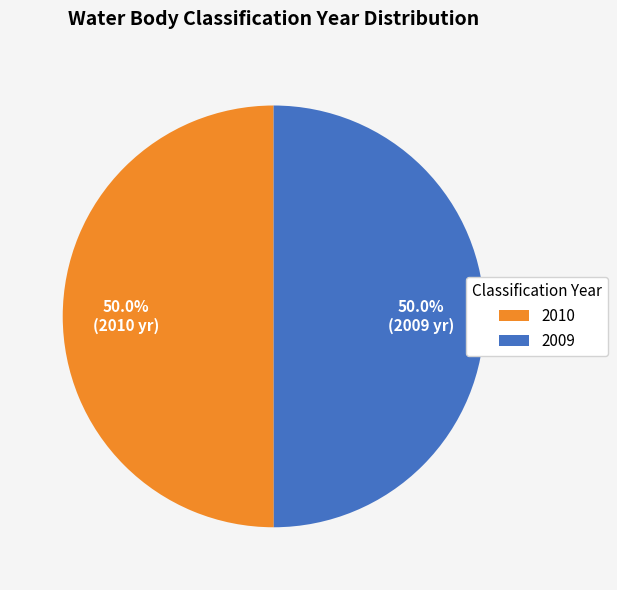

Approximately how many times larger is the value at 2010 compared to 2009?

1.0